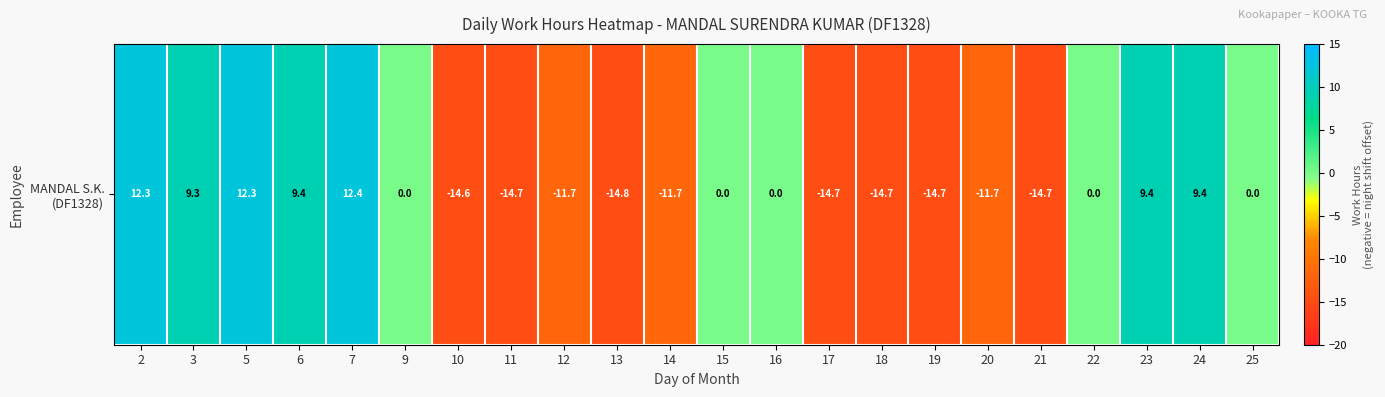

Reading left to right, transcribe all the data shown in this chart.

12.3	9.3	12.3	9.4	12.4	0.0	-14.6	-14.7	-11.7	-14.8	-11.7	0.0	0.0	-14.7	-14.7	-14.7	-11.7	-14.7	0.0	9.4	9.4	0.0